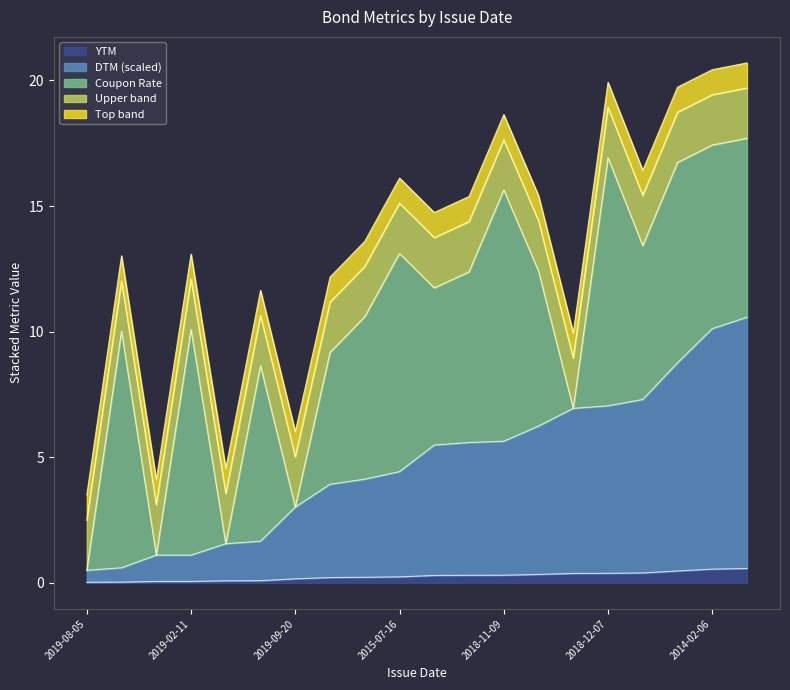

What is the label of the 9th point from the right?

2013-11-08